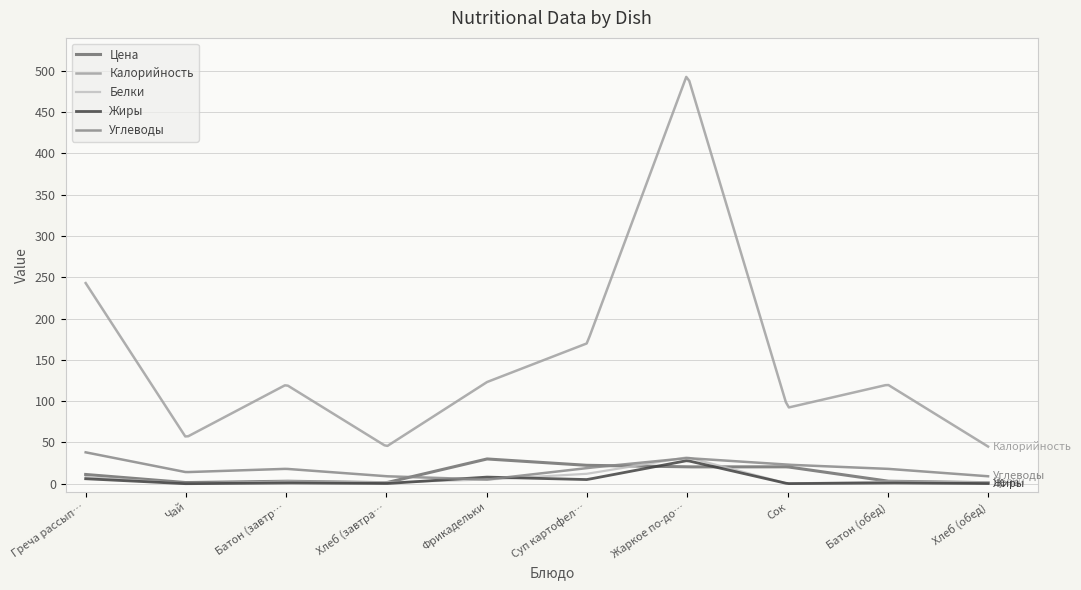

True or false: Калорийность and Жиры cross at least once.

False